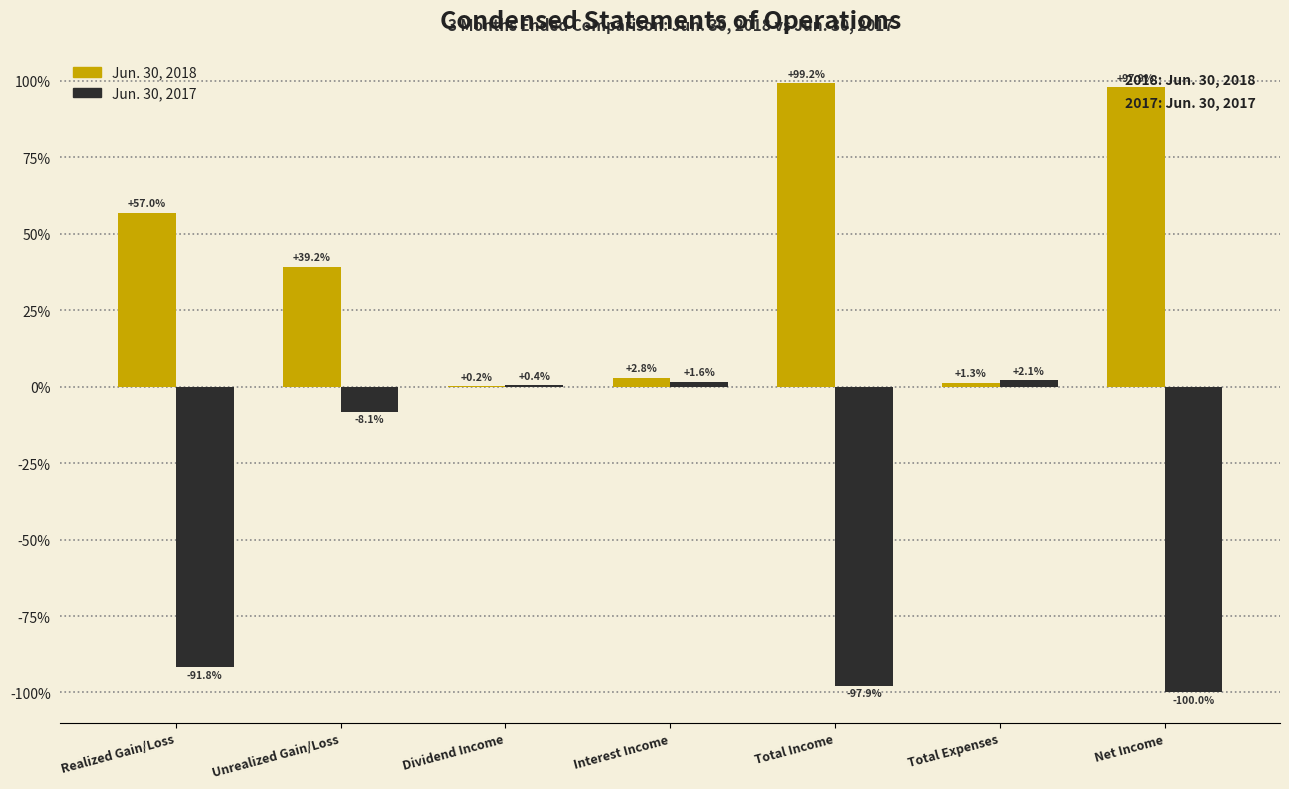

What is the maximum value shown in the chart?

99.2